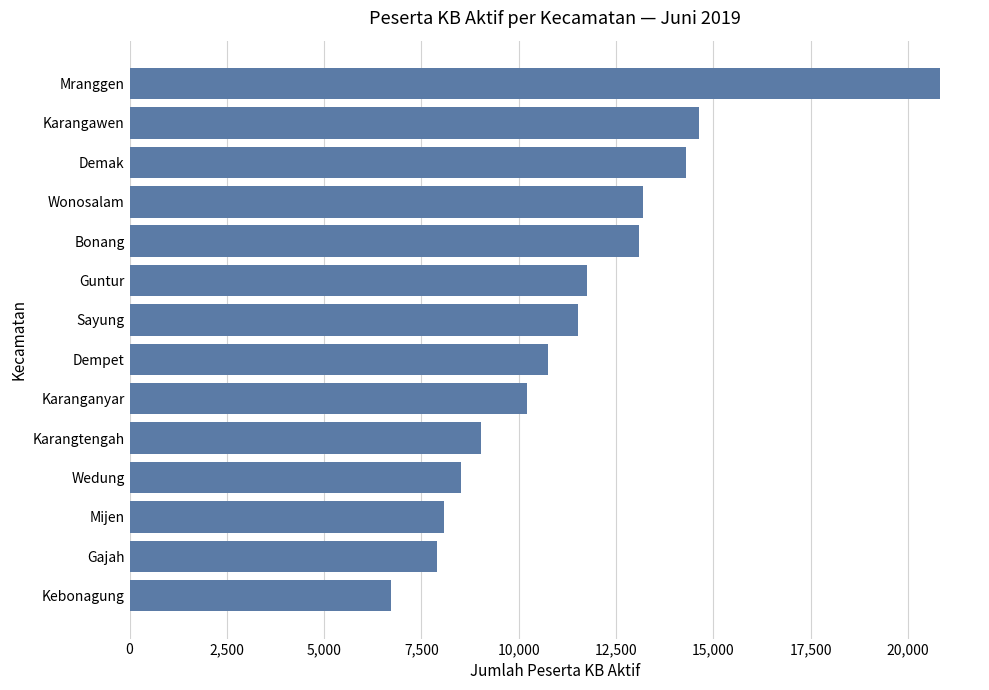

Reading bottom to top, list all the values displayed in this chart.

6713	7890	8073	8504	9040	10222	10751	11519	11748	13088	13190	14285	14619	20807